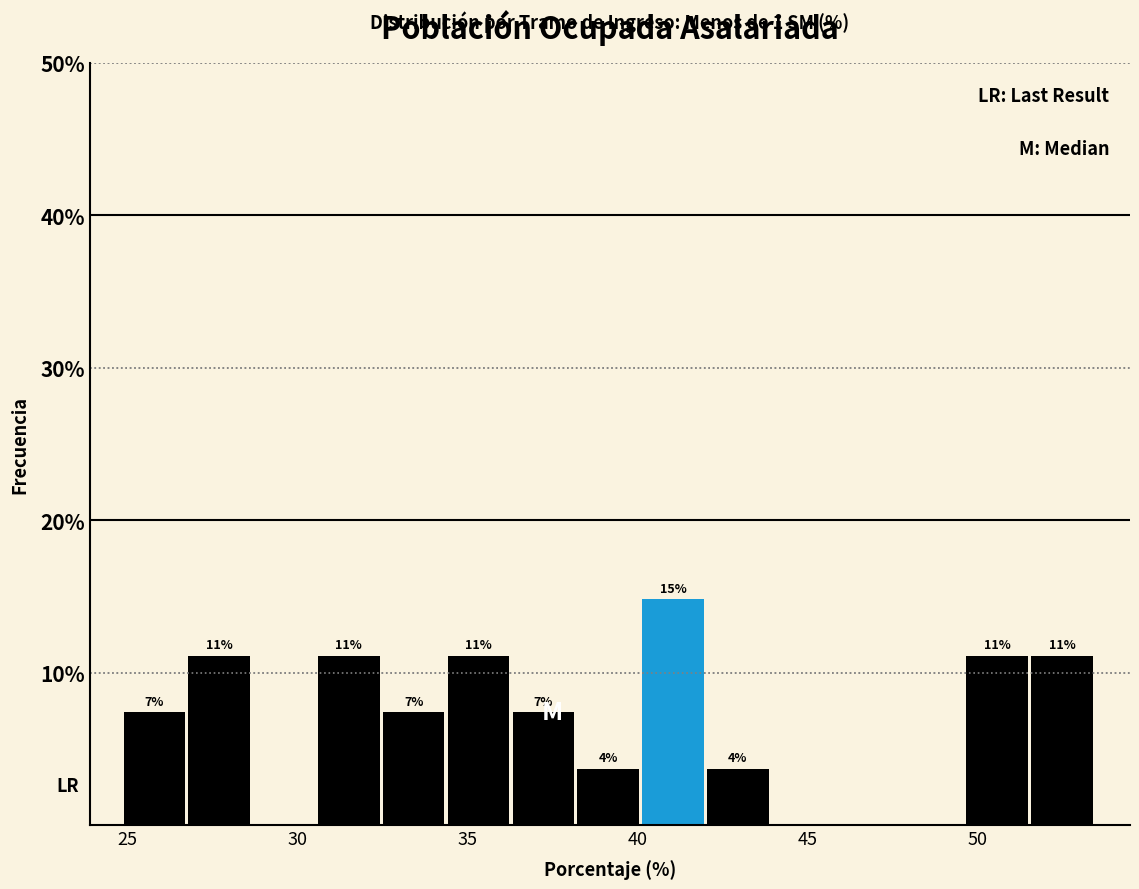

Around what value on the x-axis is the tallest bar? Give the approximate position of its centre, as read against the axis.

41.0